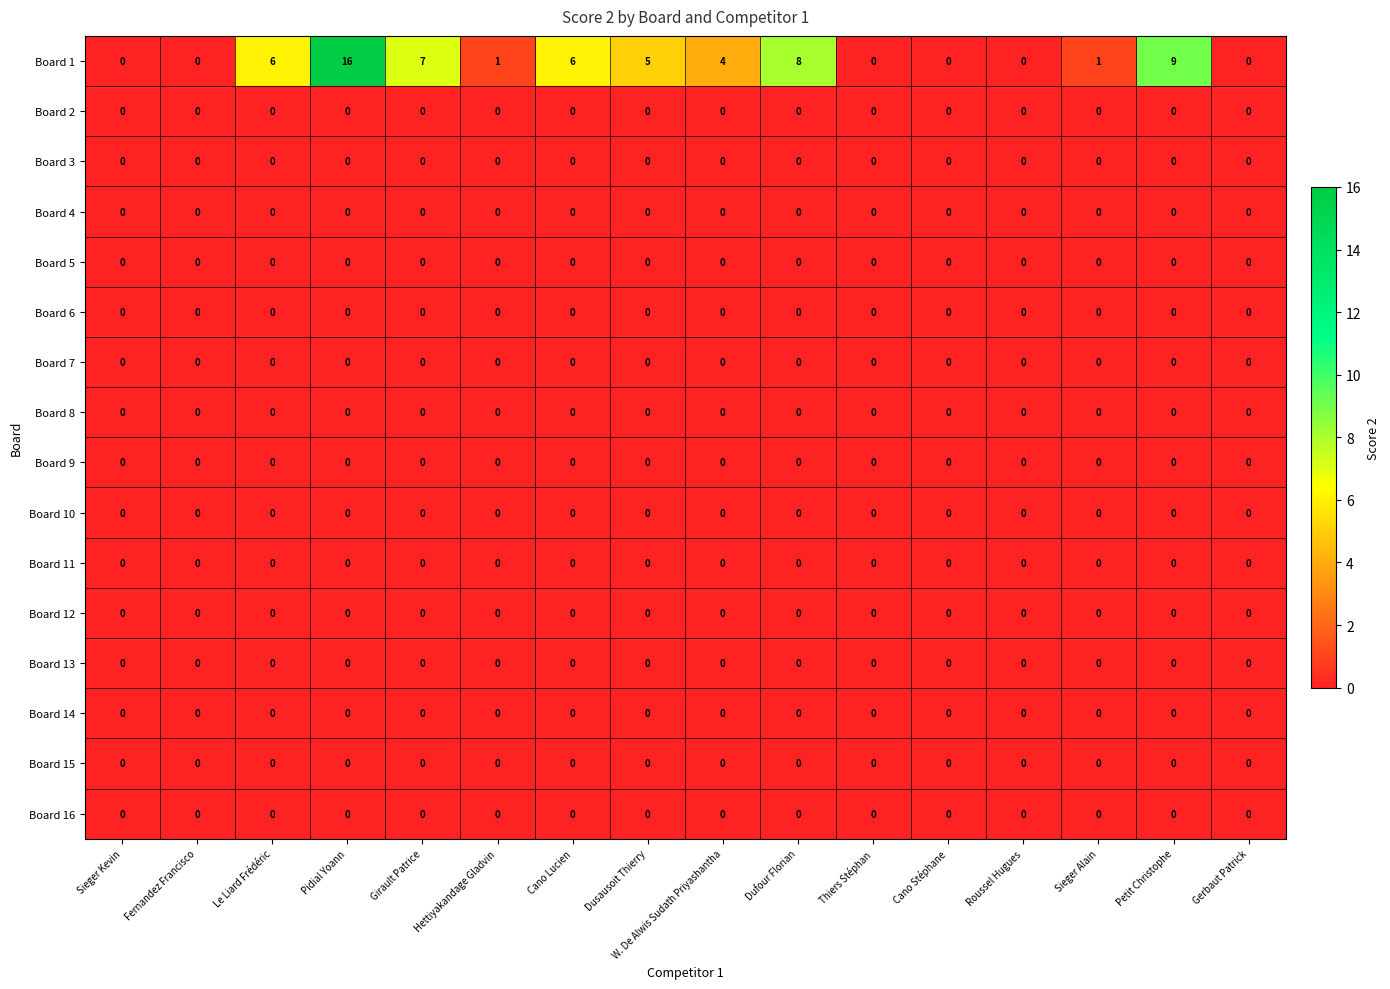

Which label corresponds to the largest value in the chart?

Pidial Yoann